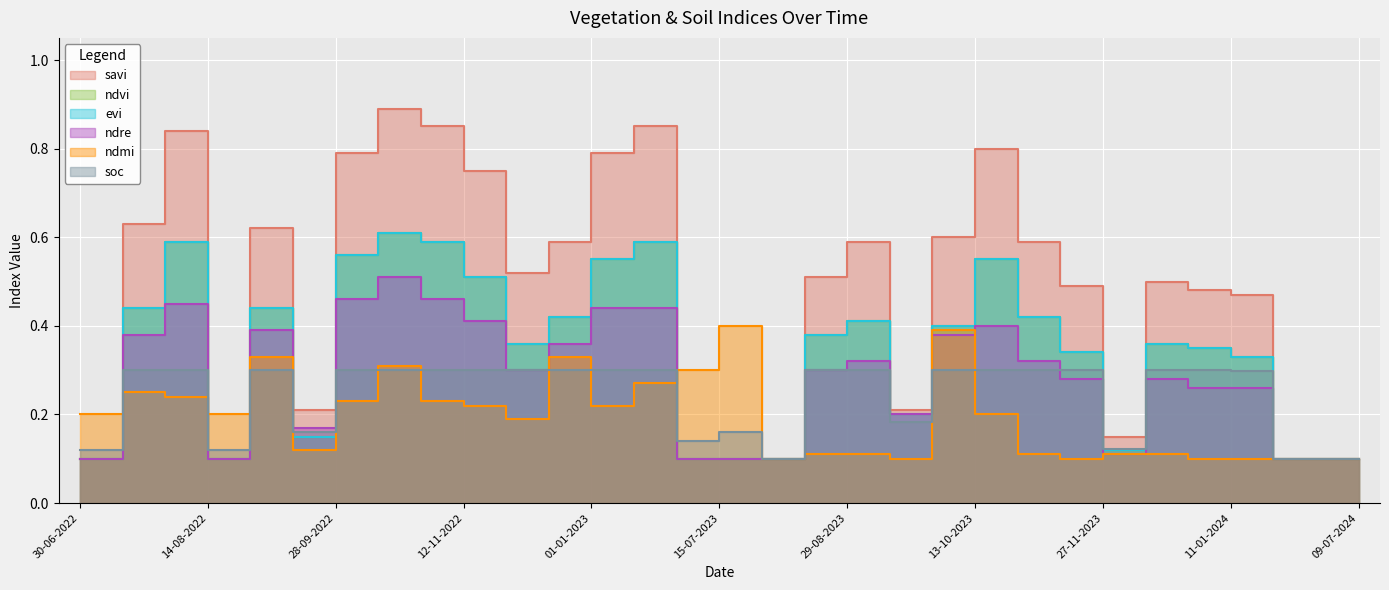

The value of savi at 30-07-2023 is 0.1. True or false?

True